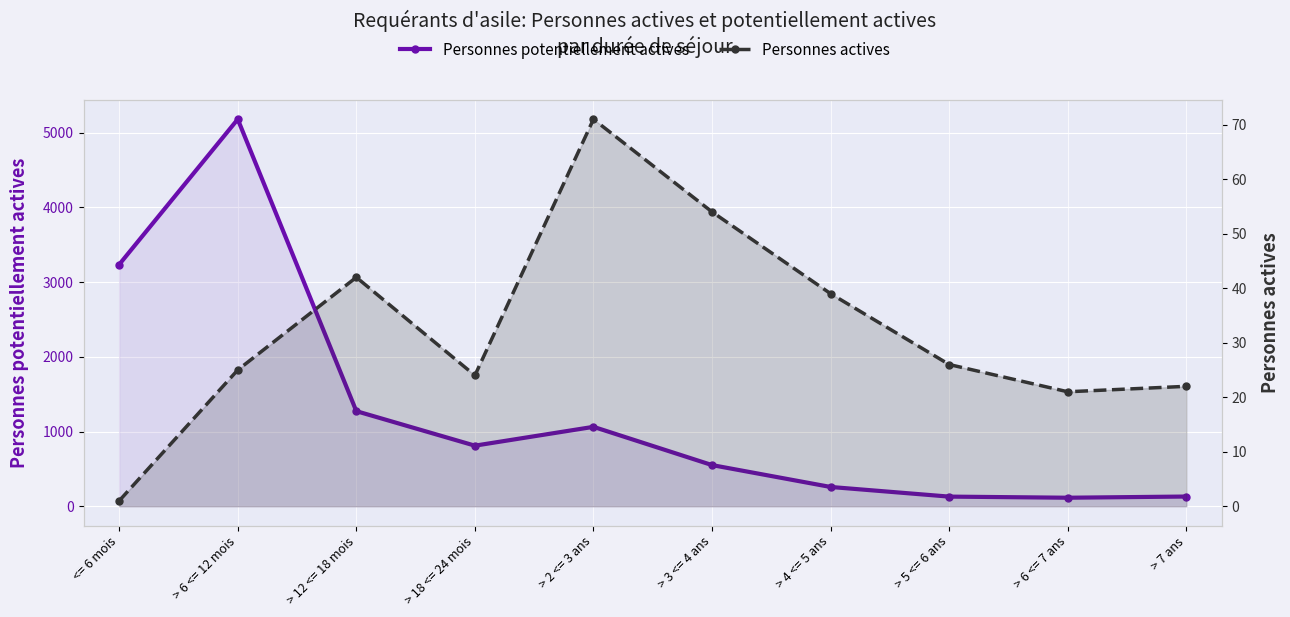

What is the label of the 4th point from the left?

> 18 <= 24 mois